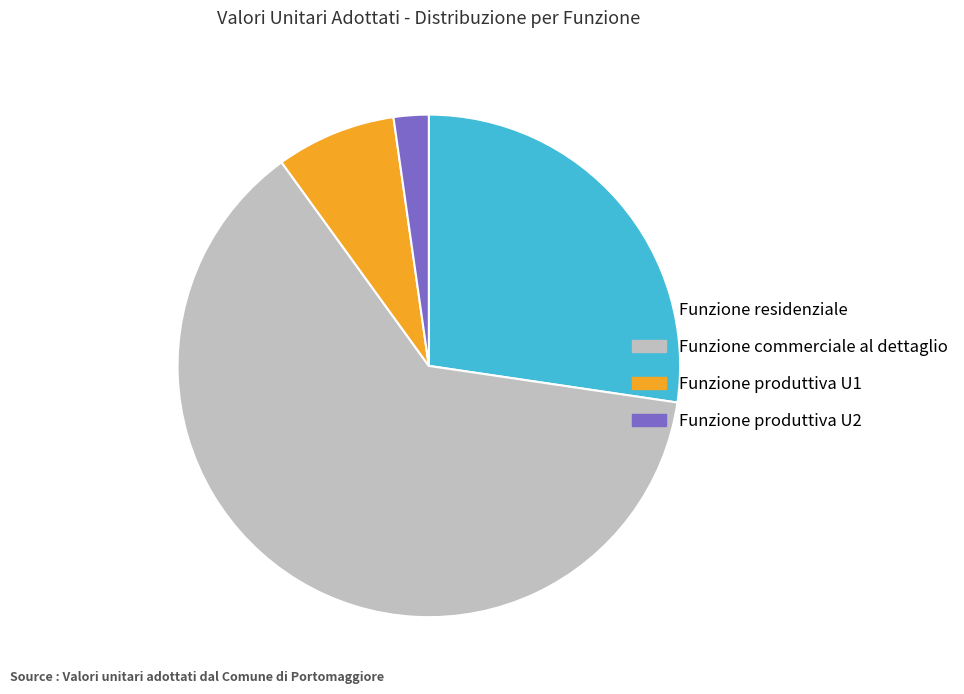

Do Funzione residenziale and Funzione commerciale al dettaglio together represent more than half of the pie?

Yes